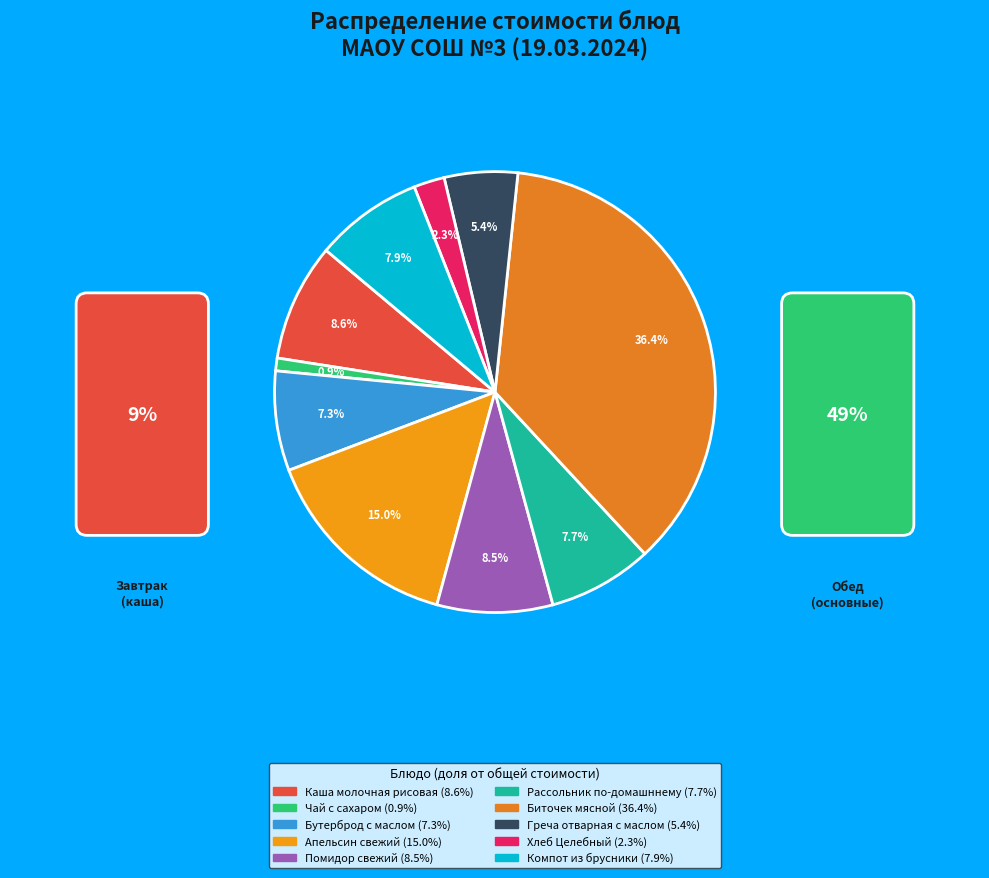

To the nearest percent, what portion does Греча отварная с маслом represent?

5%